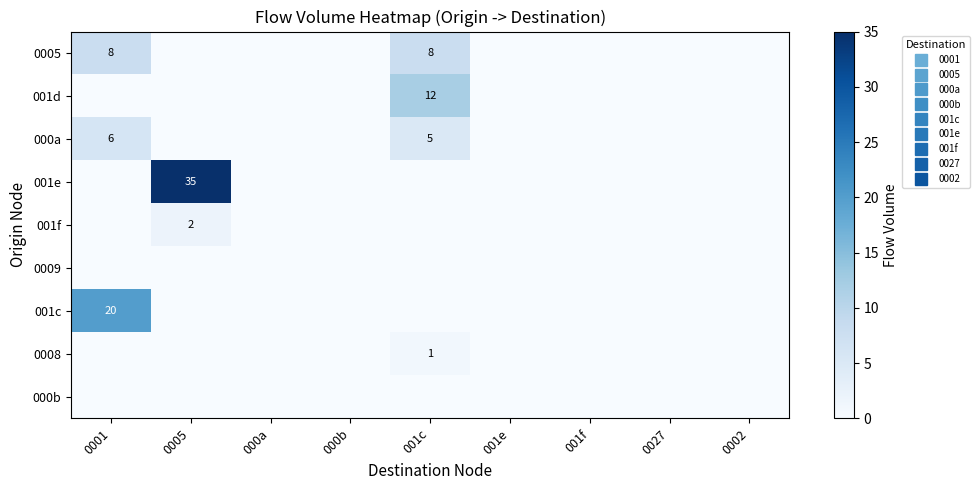

Is it true that 001e equals 0 at 0002?

True